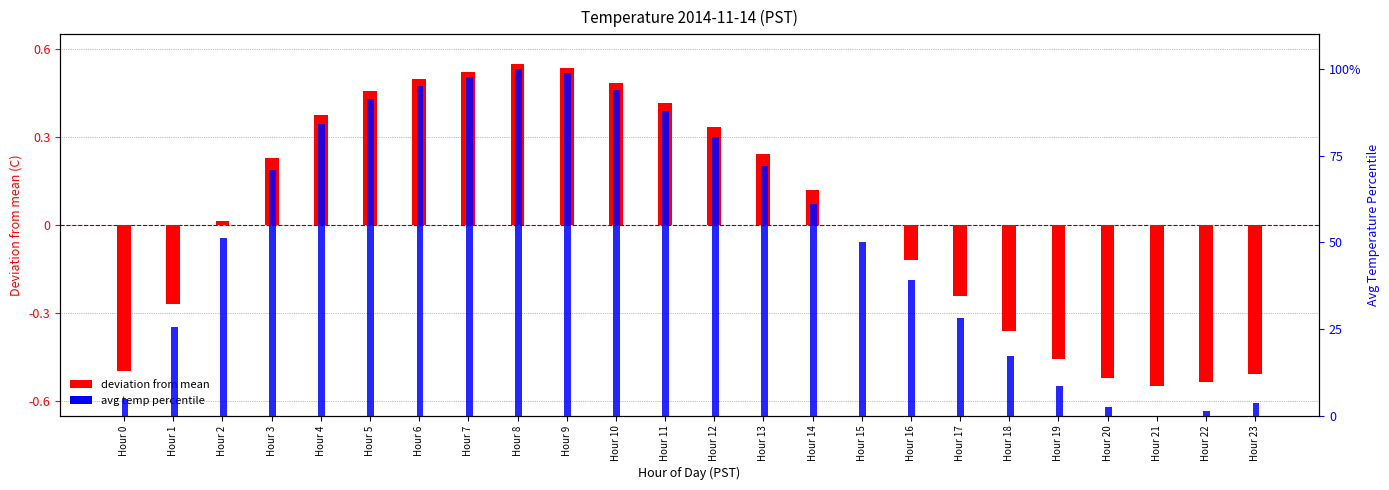

List the series in order of their peak value, highest first.

avg temp percentile, deviation from mean